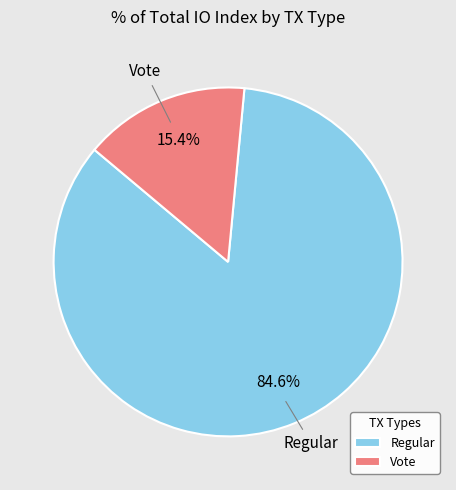

How many slices are in this pie chart?

2